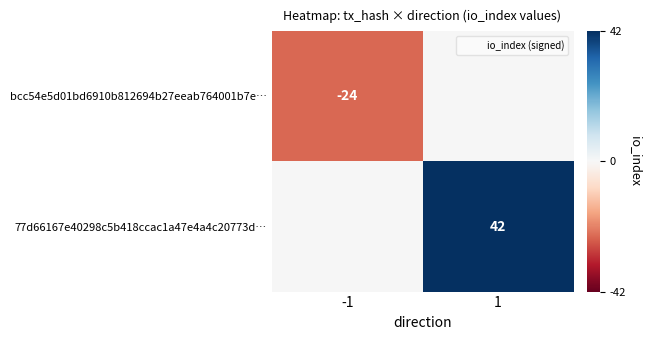

The 77d66167e40298c5b418ccac1a47e4a4c20773d… series shows 55 at 1. True or false?

False